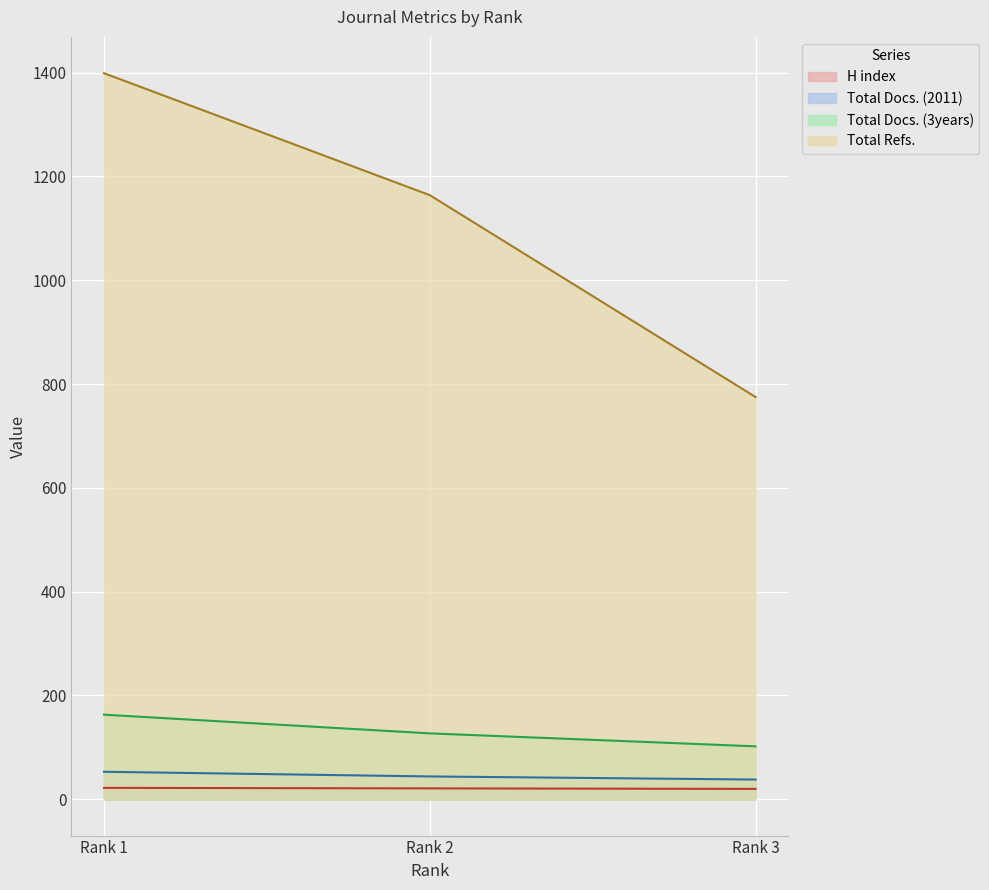

At which category is the sum across all series the highest?

Rank 1